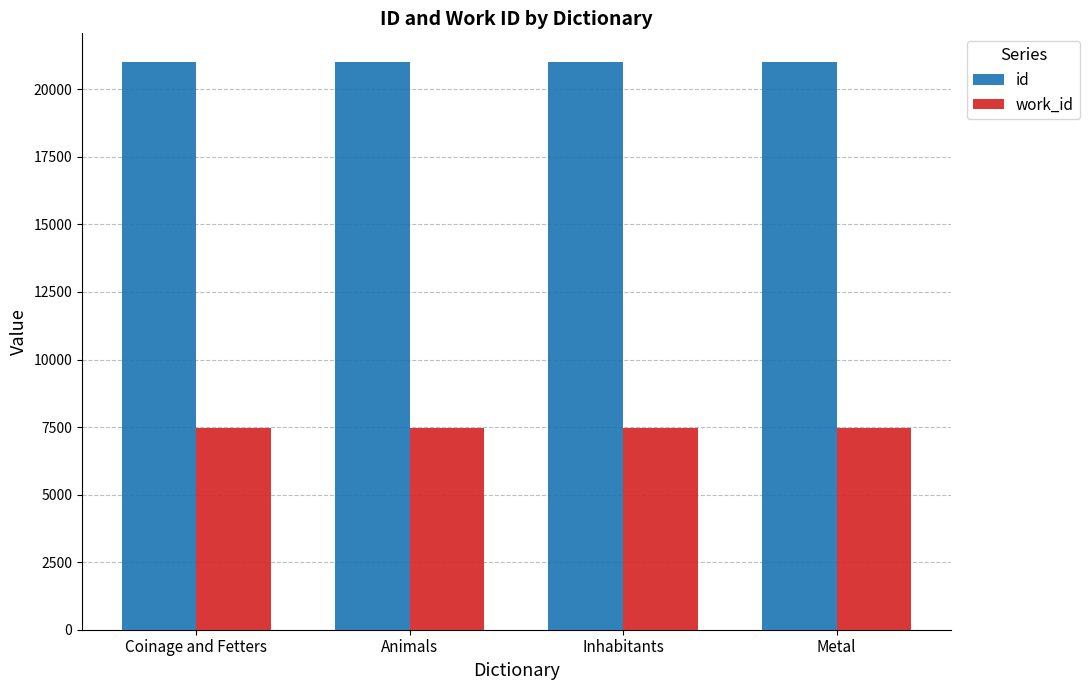

What value does the id series have at Inhabitants?

21017